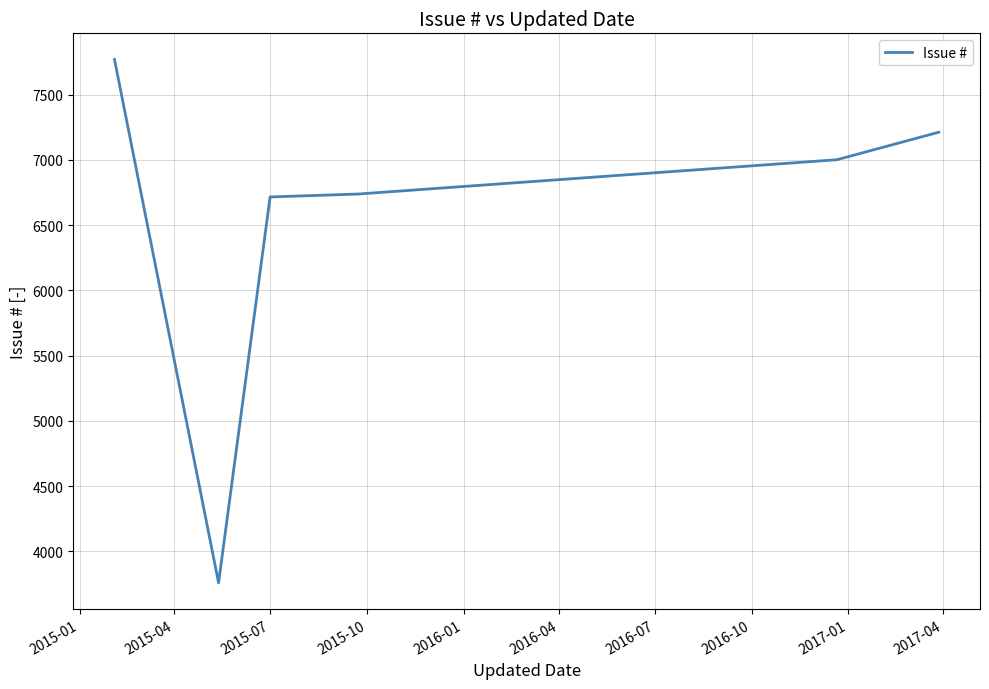

What is the maximum value shown in the chart?

7769